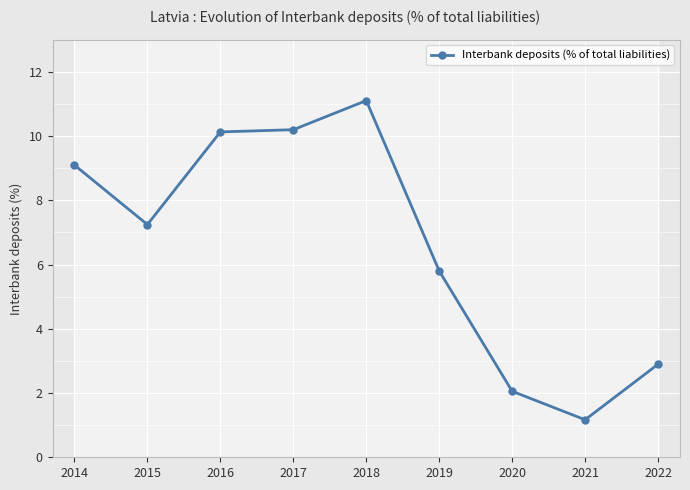

Reading left to right, list all the values displayed in this chart.

9.1	7.2	10.1	10.2	11.1	5.8	2.1	1.2	2.9